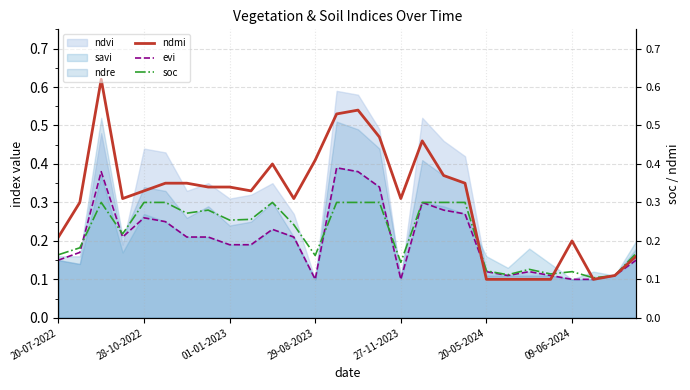

Which series has the widest spread of values?

ndmi